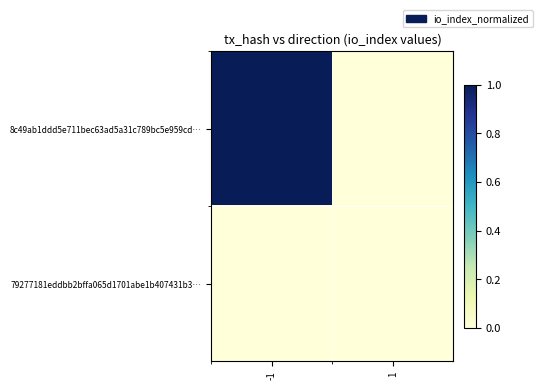

List the series in order of their peak value, lowest first.

79277181eddbb2bffa065d1701abe1b407431b3…, 8c49ab1ddd5e711bec63ad5a31c789bc5e959cd…